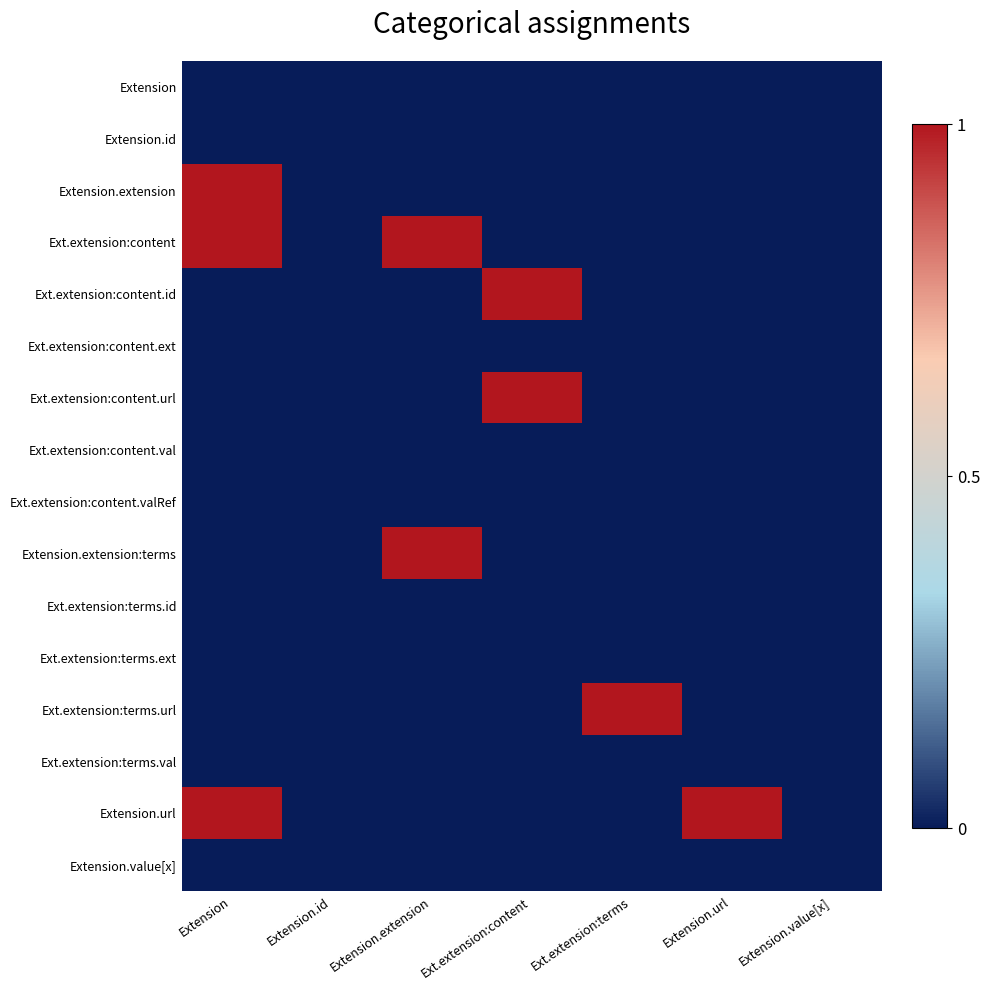

Which has a higher value, Ext.extension:content or Ext.extension:terms?

Ext.extension:content